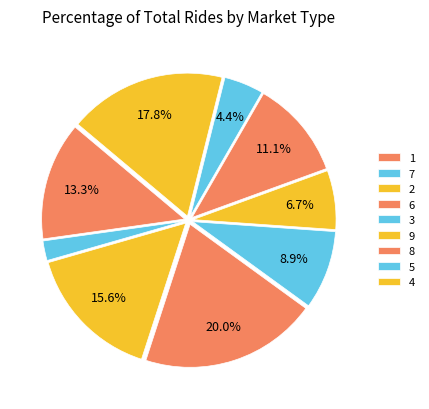

How many segments does this pie chart have?

9